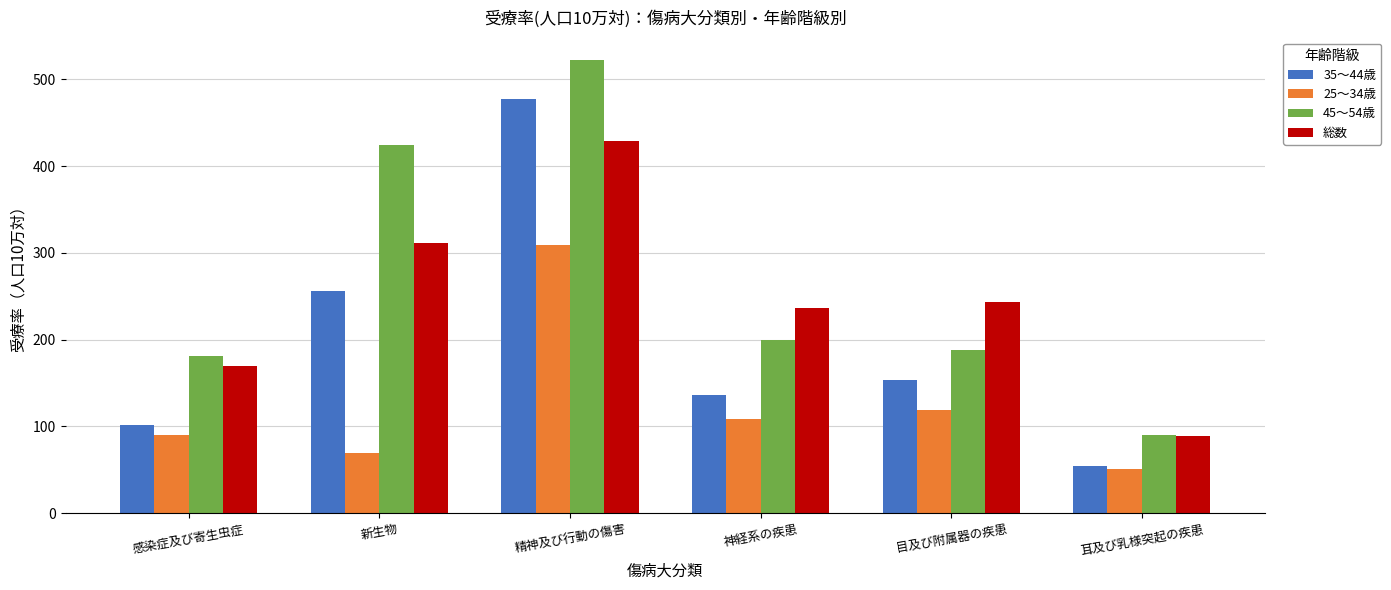

What is the value of the 45～54歳 bar at the 3rd from the left?

522